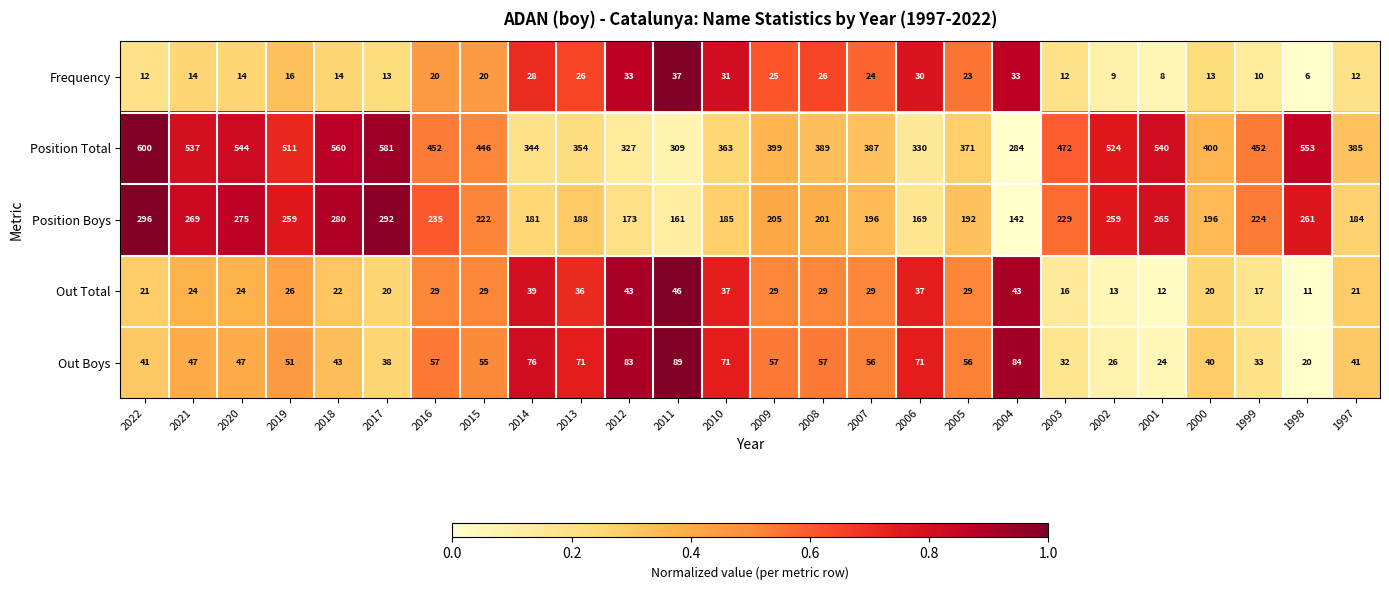

Which series has the widest spread of values?

Position Total